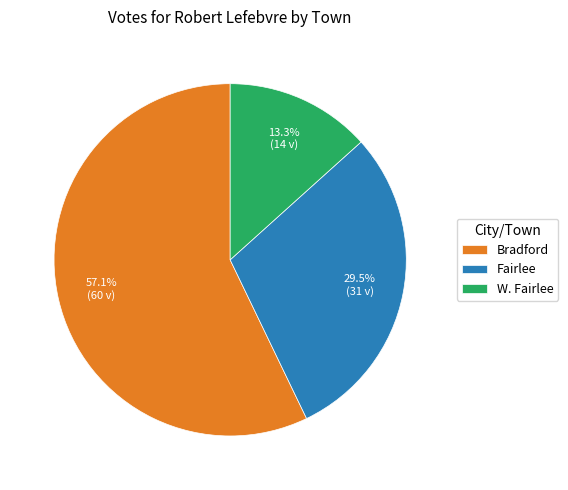

To the nearest percent, what portion does W. Fairlee represent?

13%